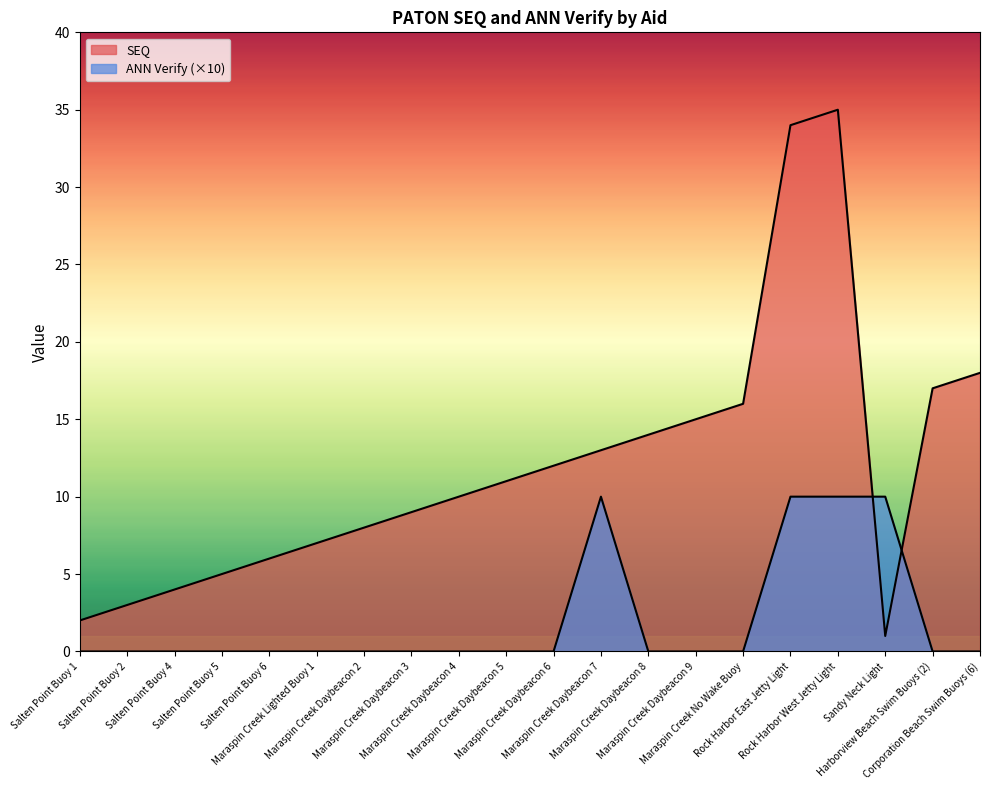

What is the label of the 9th point from the left?

Maraspin Creek Daybeacon 4